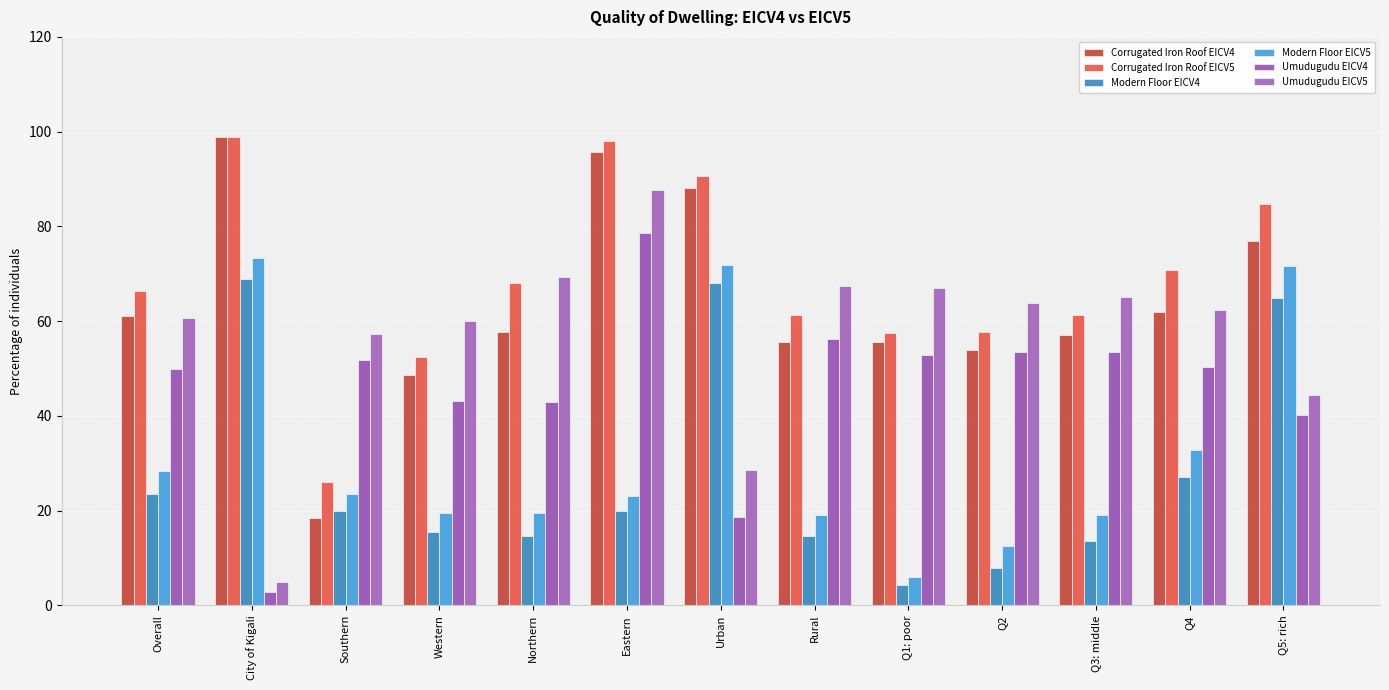

What is the label of the 4th bar from the right?

Q2